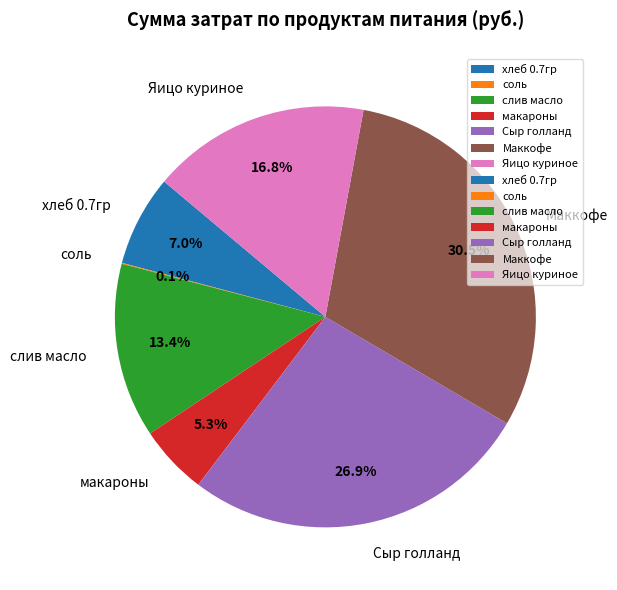

To the nearest percent, what portion does хлеб 0.7гр represent?

7%